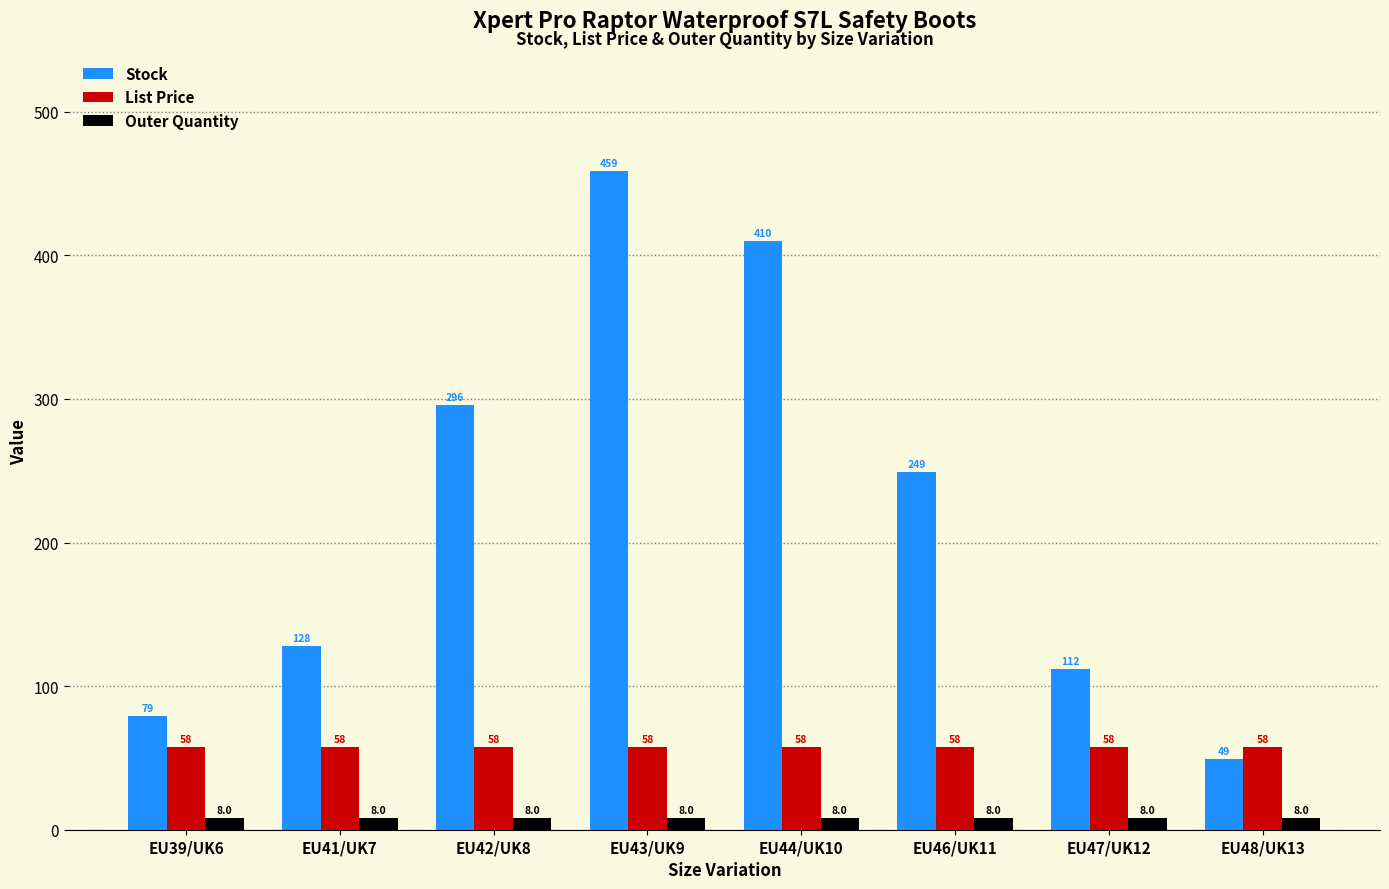

What is the minimum value shown in the chart?

8.0